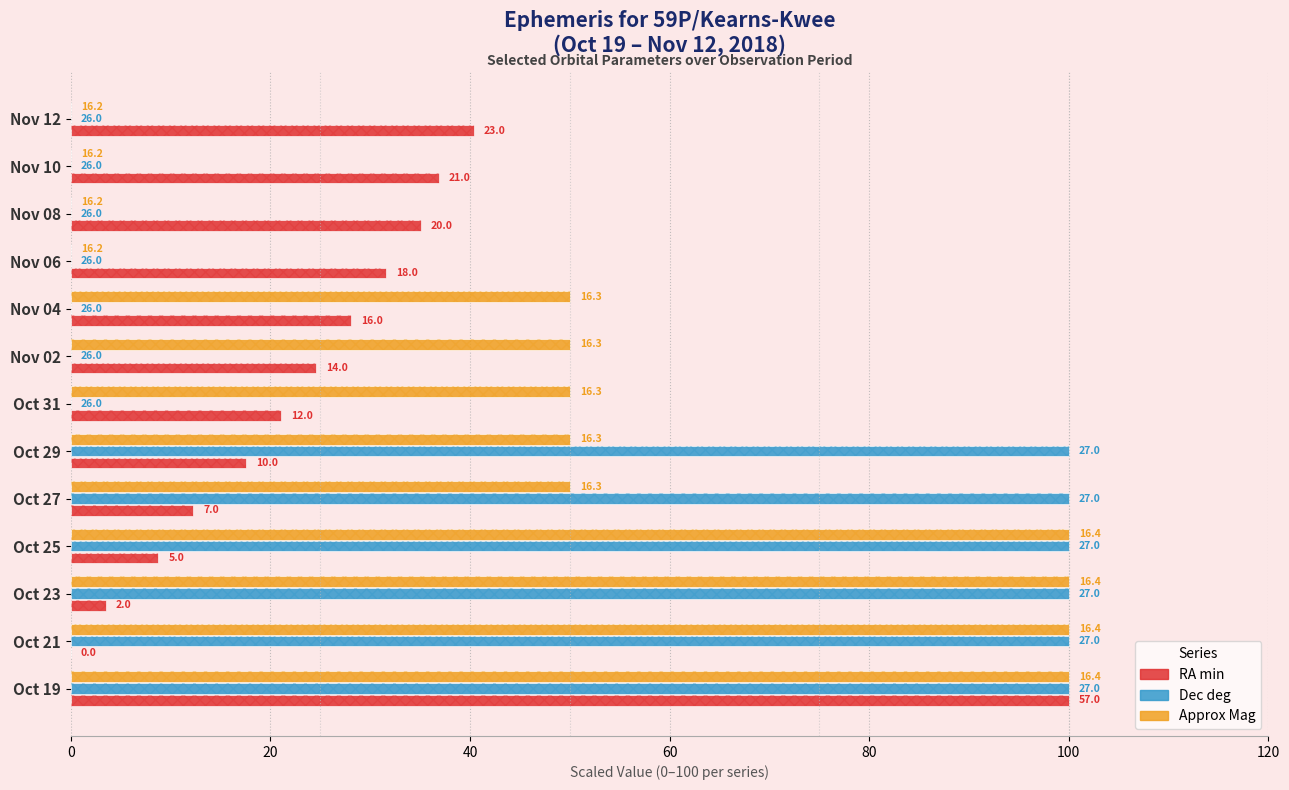

What is the difference between the maximum and second lowest values in the Dec deg series?

100.0